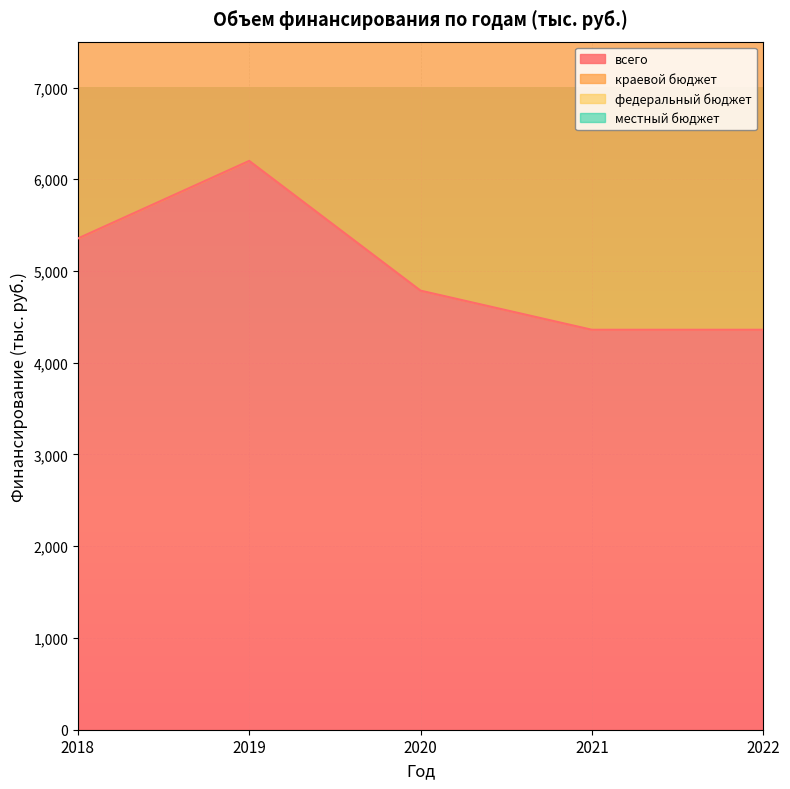

What is the approximate value of краевой бюджет at 2021?

8718.8